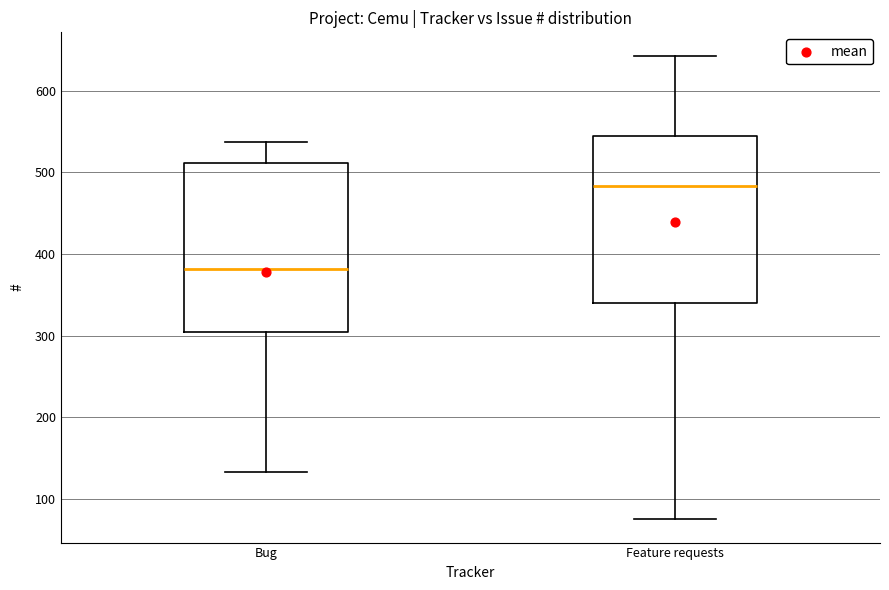

Reading left to right, read every box against the y-axis: the position of its median line, the range the box covers, and the ends of its whiskers. The values are not printed on the chart, so give them approximately, as read against the axis.

Bug: median 380, box 310 to 510, whiskers 130 to 540
Feature requests: median 480, box 340 to 540, whiskers 80 to 640